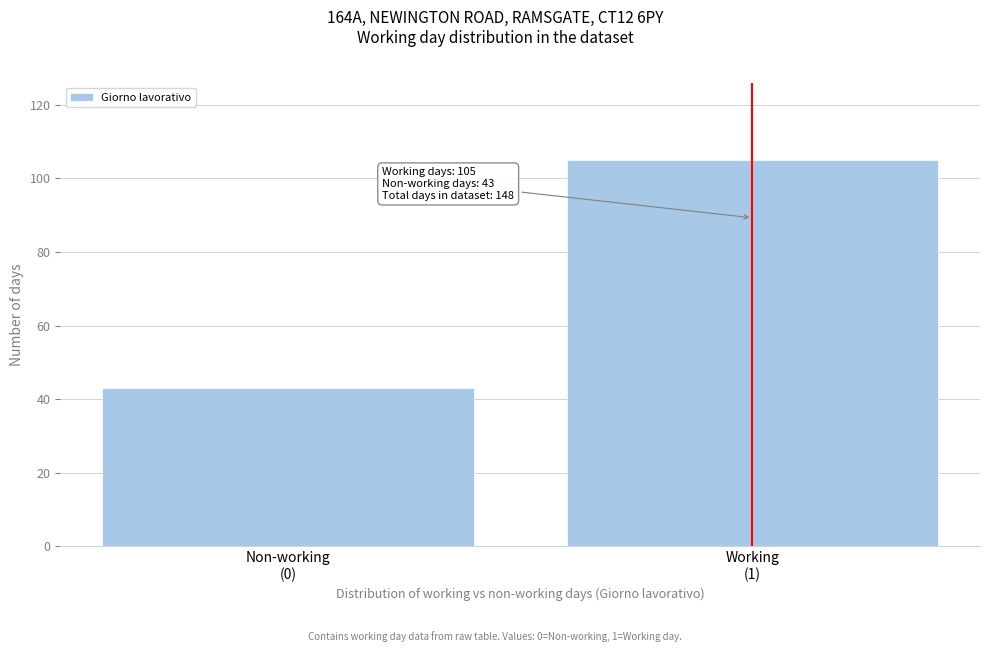

Reading left to right, what are all the values shown in this chart?

43	105